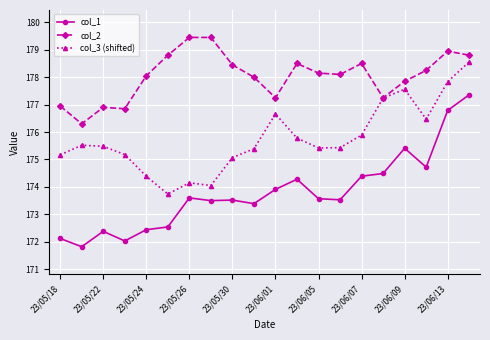

True or false: col_1 and col_3 (shifted) cross at least once.

False